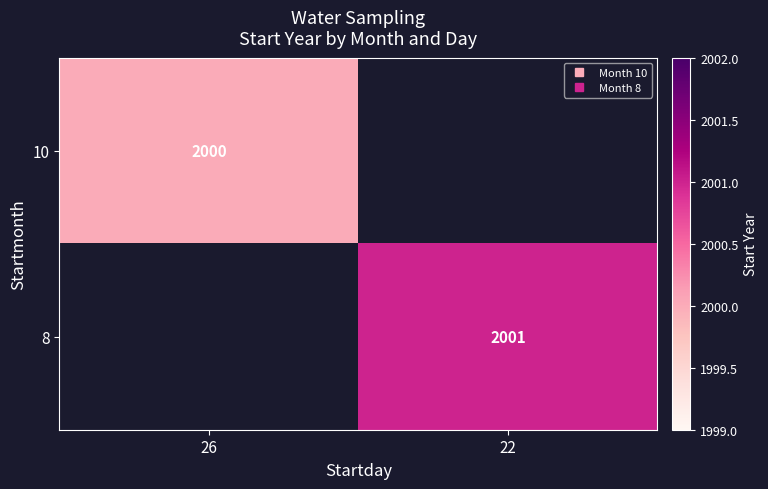

At which label is 10 closest to 2000?

26